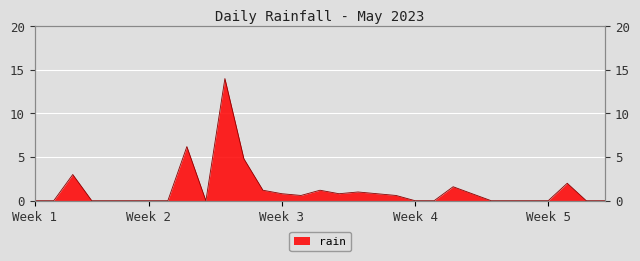

Reading left to right, list all the values displayed in this chart.

0.0	0.0	3.0	0.0	0.0	0.0	0.0	0.0	6.2	0.0	14.0	4.8	1.2	0.8	0.6	1.2	0.8	1.0	0.8	0.6	0.0	0.0	1.6	0.8	0.0	0.0	0.0	0.0	2.0	0.0	0.0